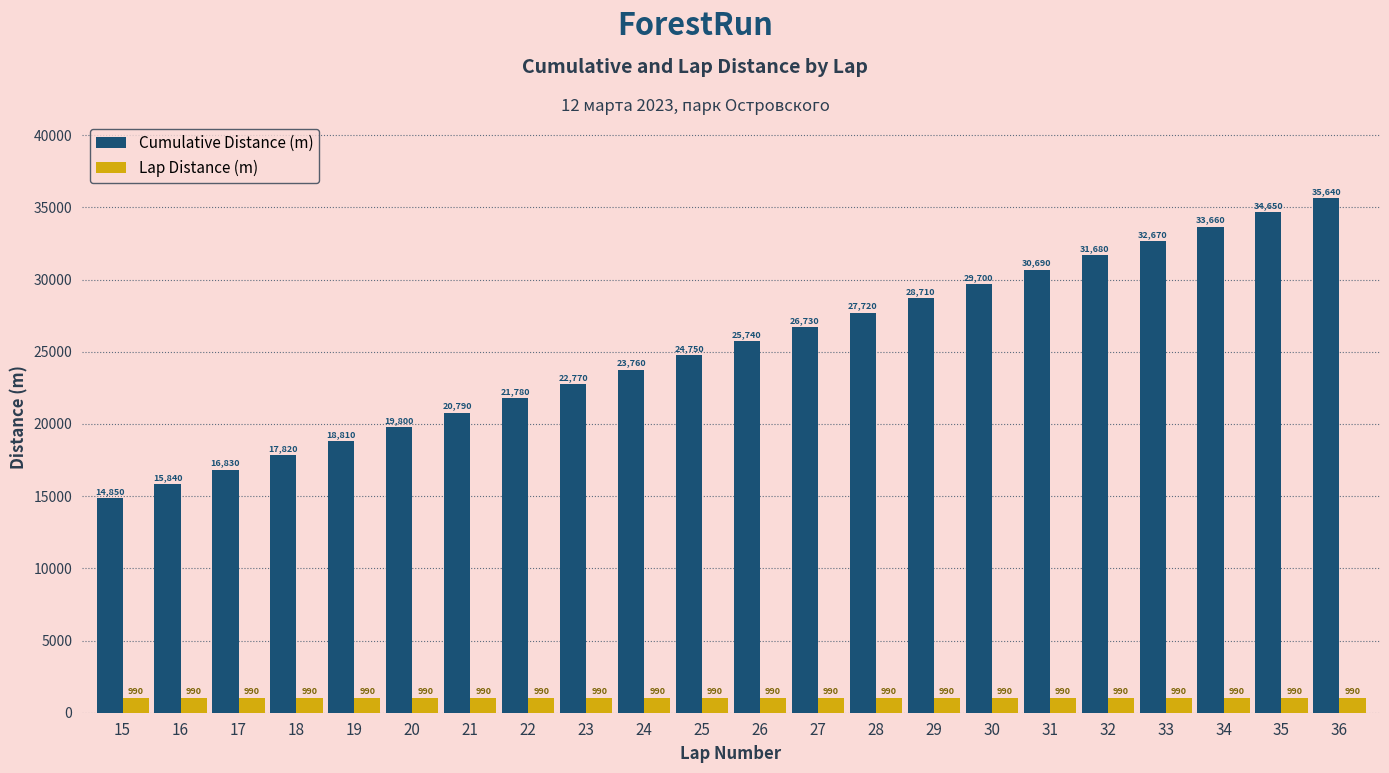

Which series has the largest total across all categories?

Cumulative Distance (m)